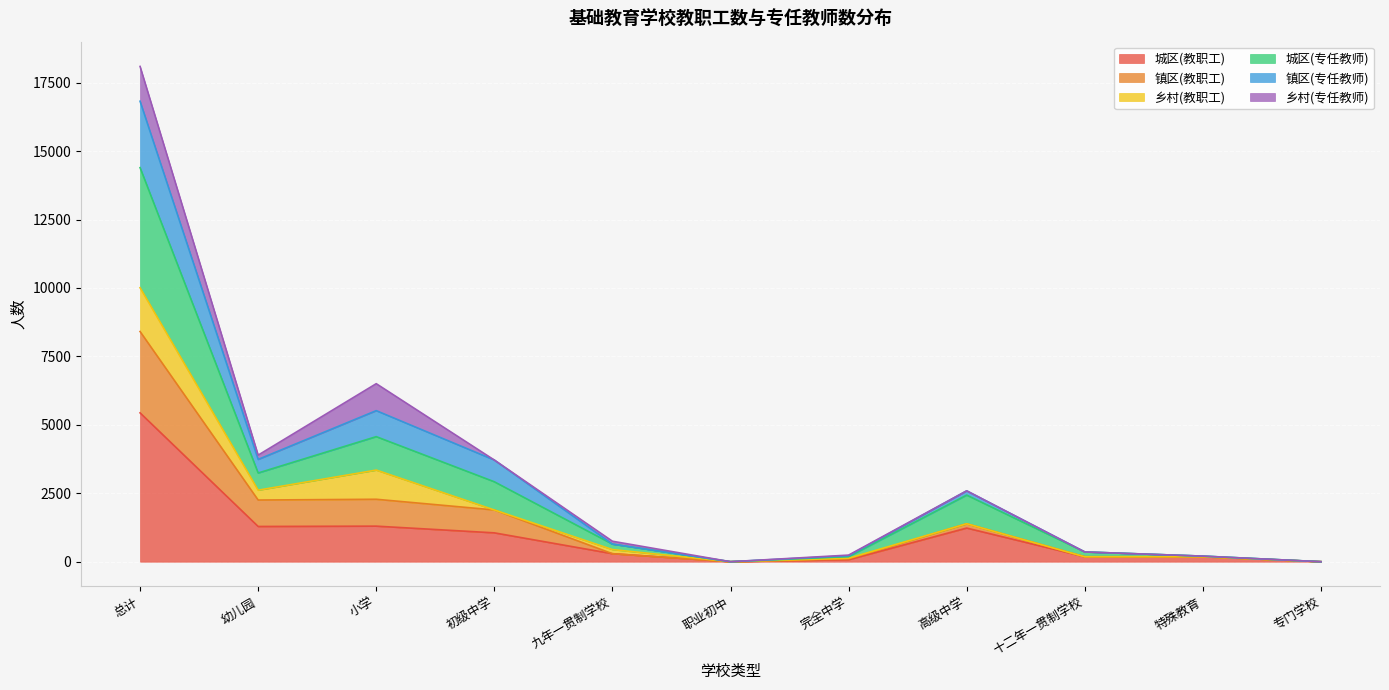

Where does the 镇区(教职工) series first go above 443?

总计